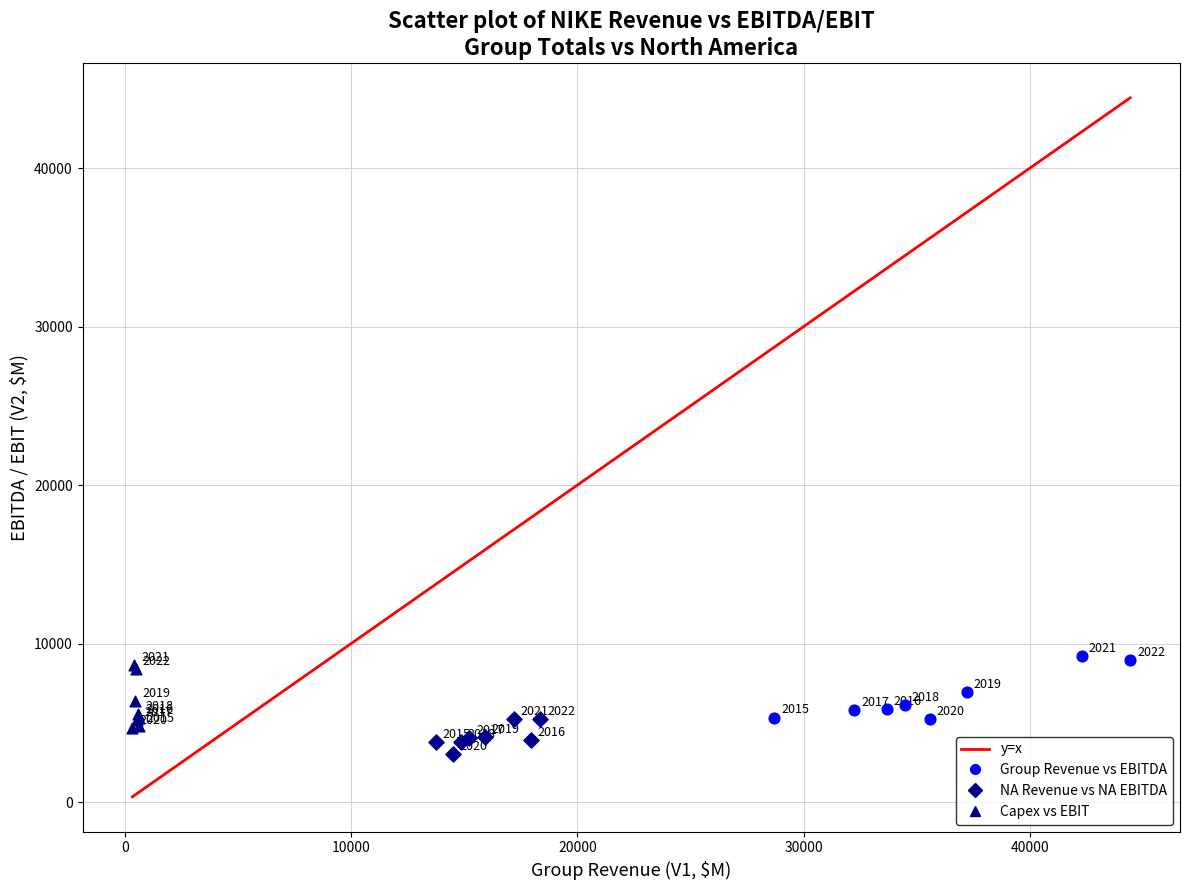

Which series has the largest Y range (max minus min)?

Capex vs EBIT